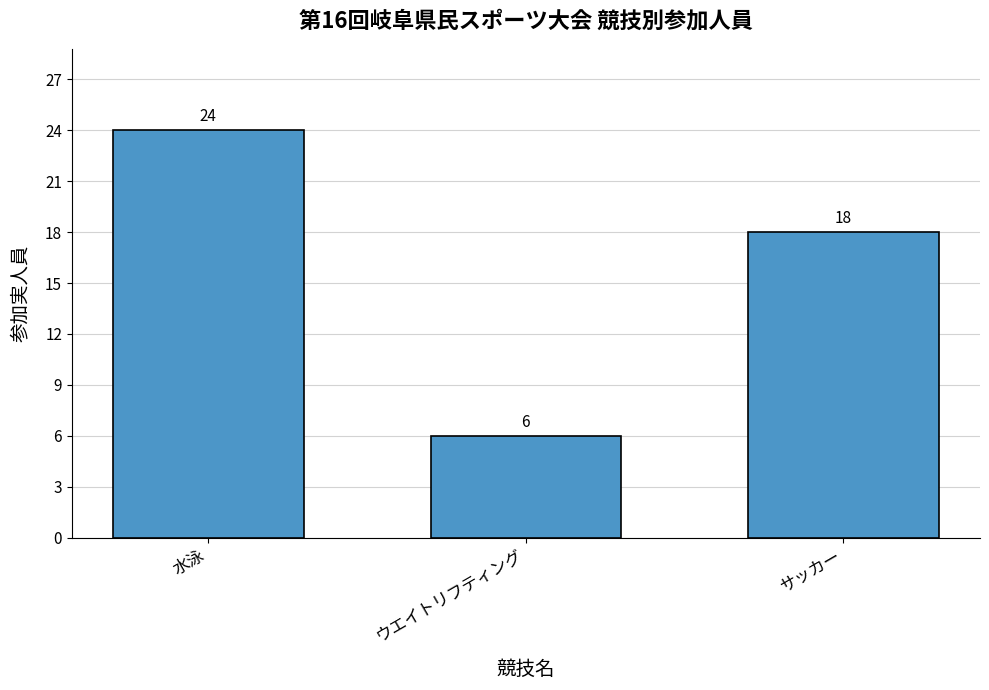

Does the chart contain stacked bars?

No